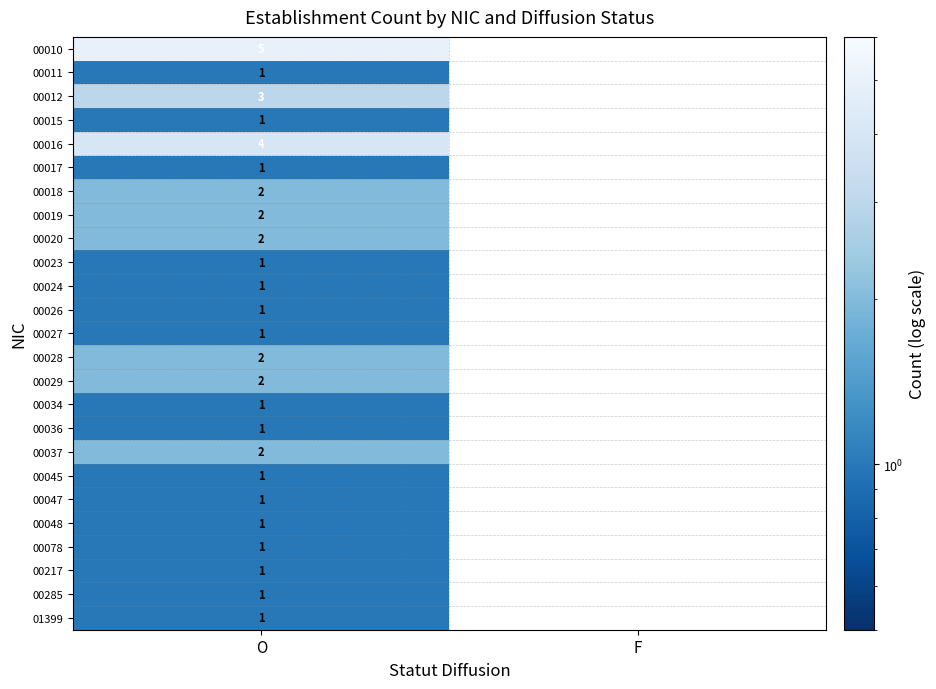

Is the value of 00020 at O greater than the value of 00048 at O?

Yes